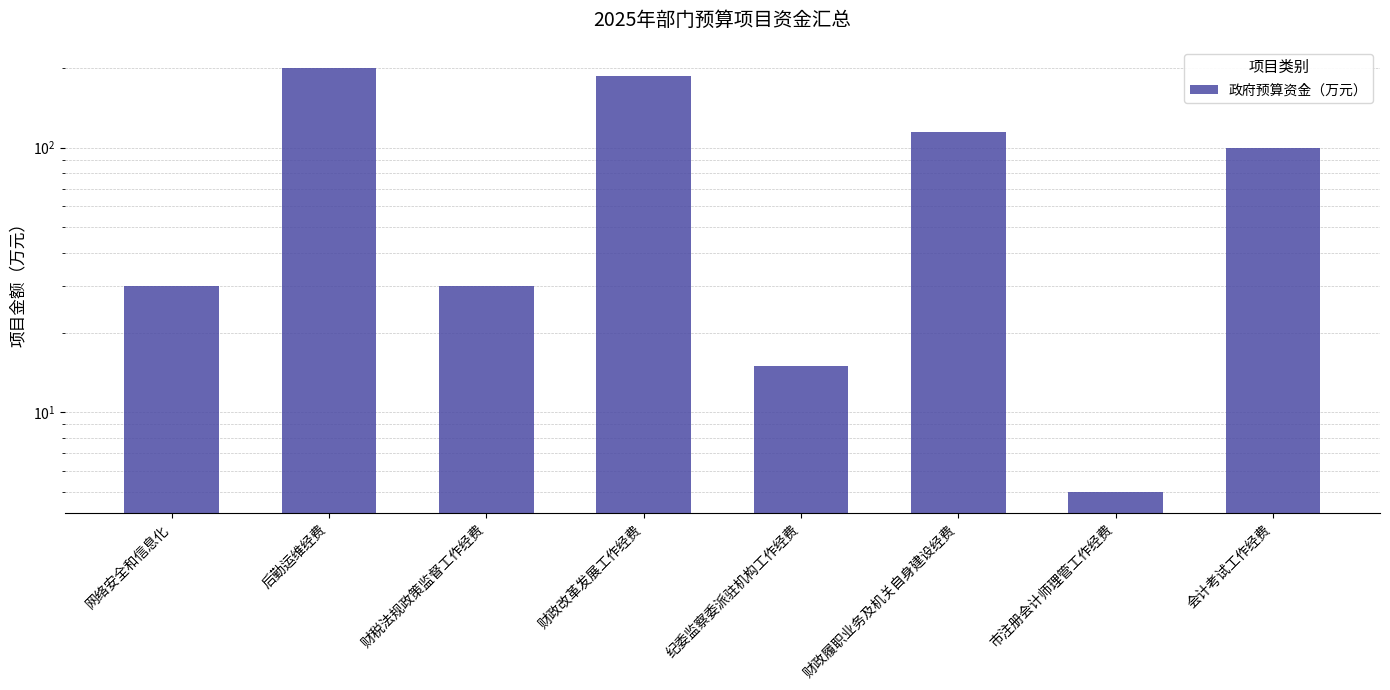

At which label does the data first exceed 100?

后勤运维经费